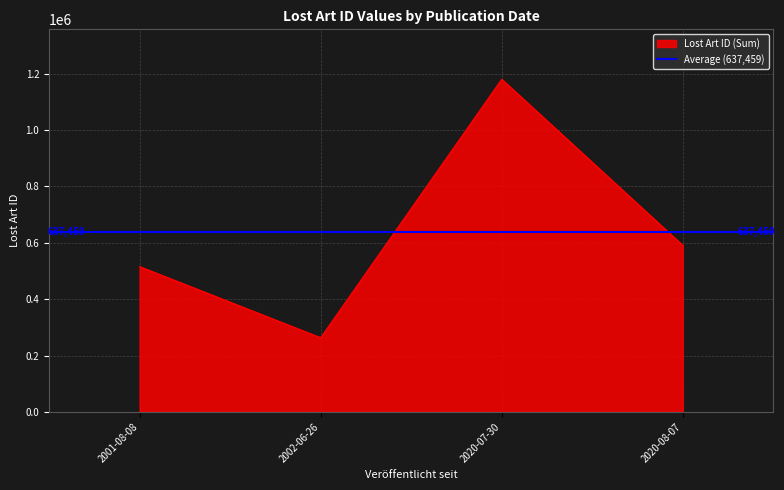

What is the maximum value for Lost Art ID (Sum)?

1180497